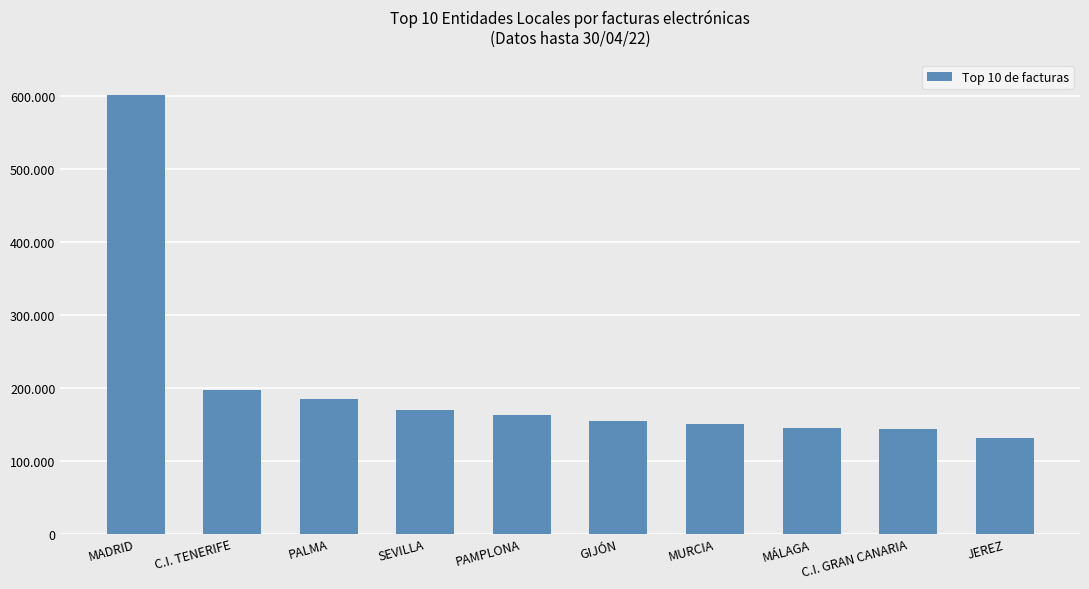

What is the label of the 7th bar from the right?

SEVILLA